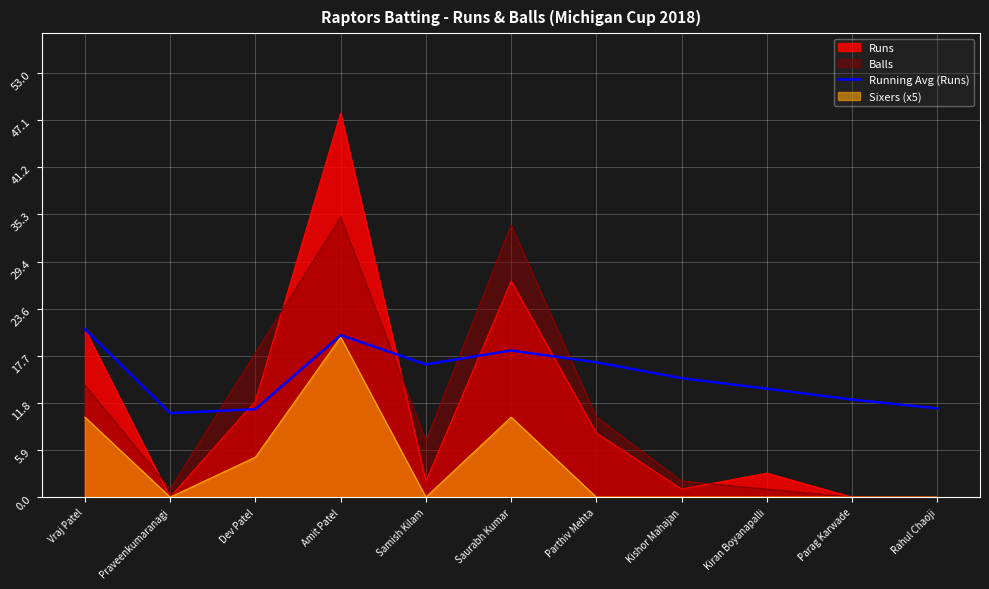

At which label does Sixers (x5) reach its peak?

Amit Patel